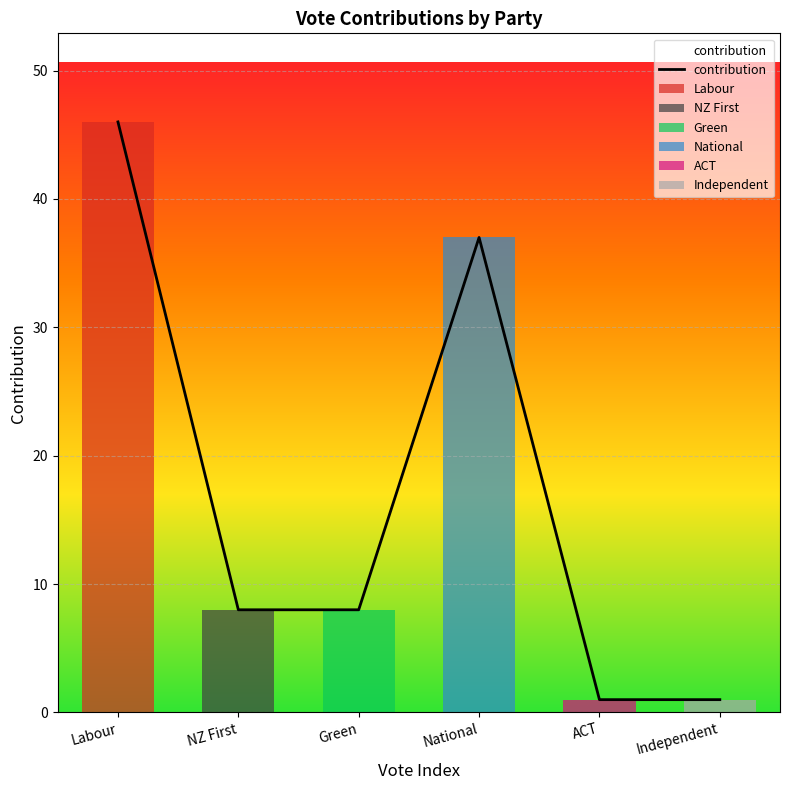

Rank the categories by value from lowest to highest.

ACT, Independent, NZ First, Green, National, Labour